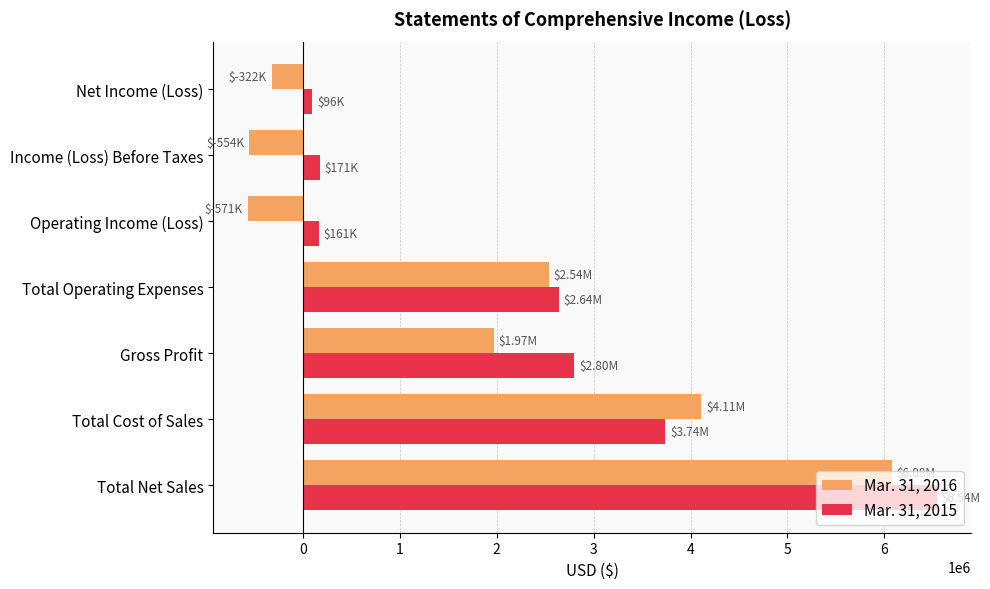

At which category is the sum across all series the highest?

Total Net Sales